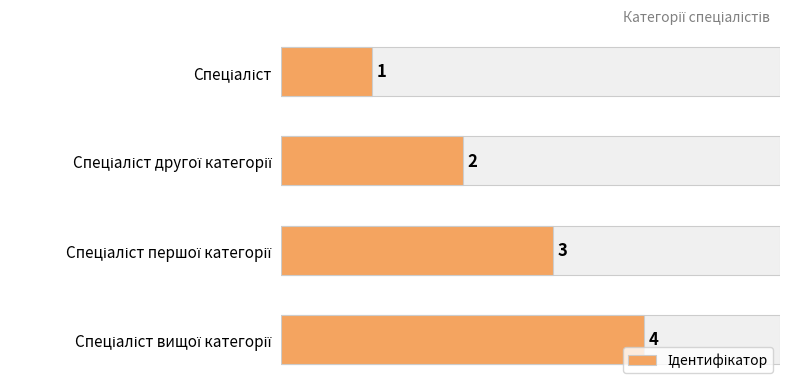

What is the value of the 3rd bar from the top?

3